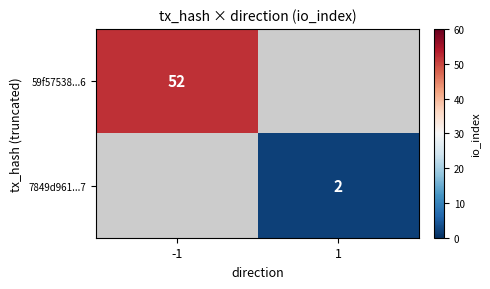

Which label corresponds to the smallest value in the chart?

1